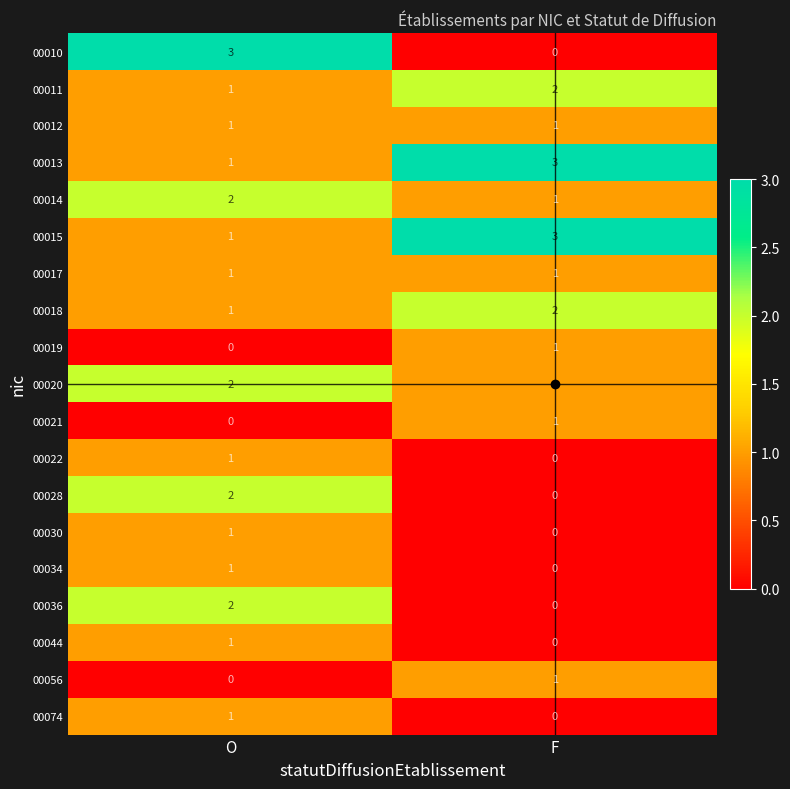

At which label is 00044 closest to 0?

F